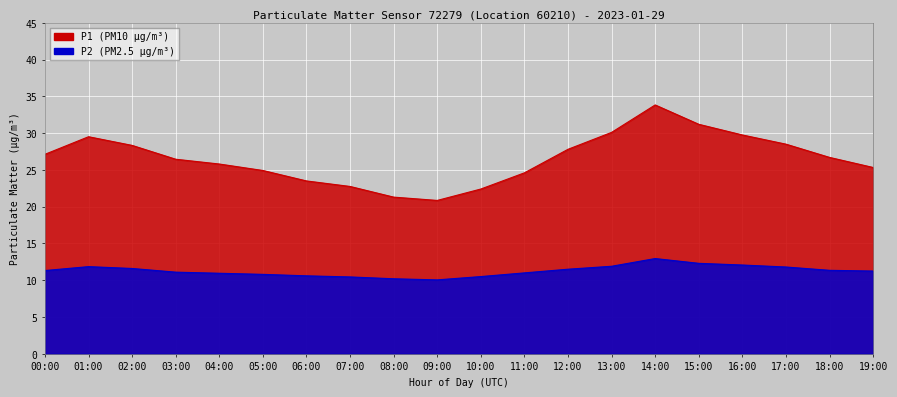

True or false: P2 and P1 cross at least once.

False